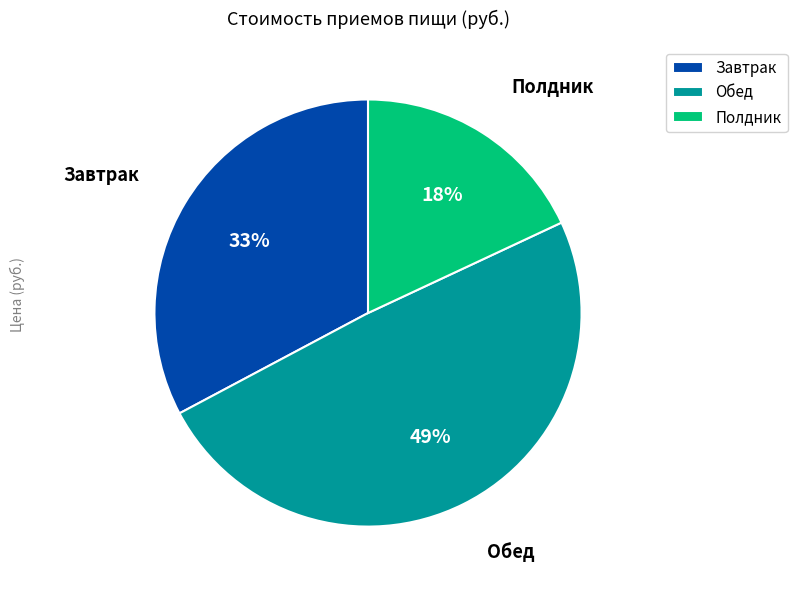

Between Завтрак and Полдник, which is larger?

Завтрак